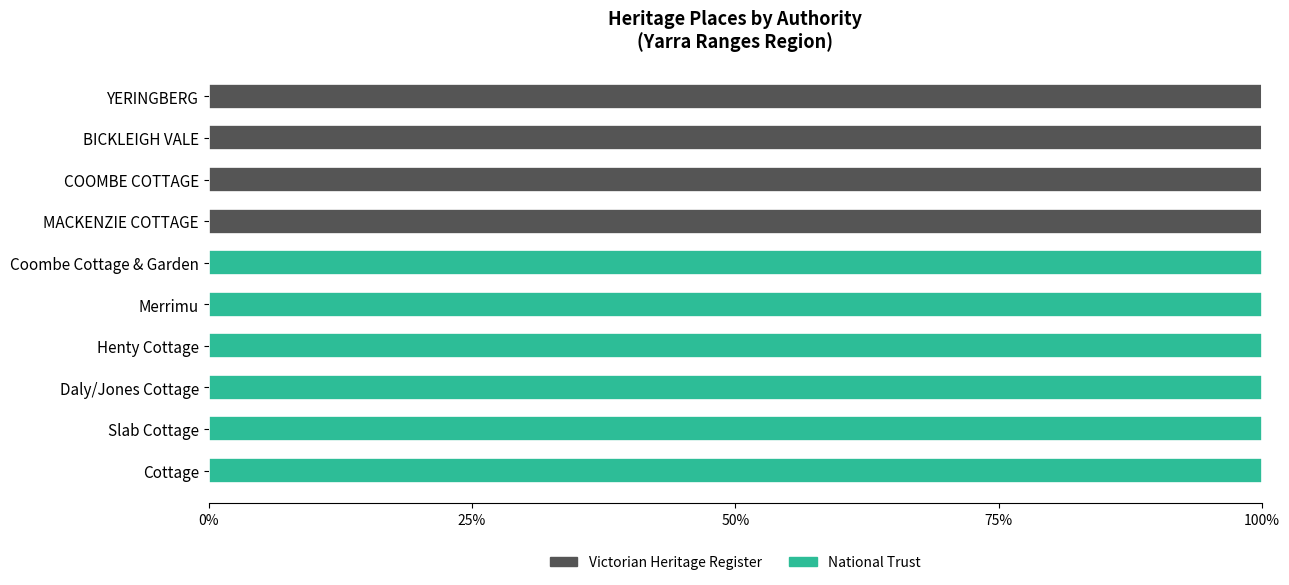

The value of Victorian Heritage Register at Henty Cottage is 47. True or false?

False